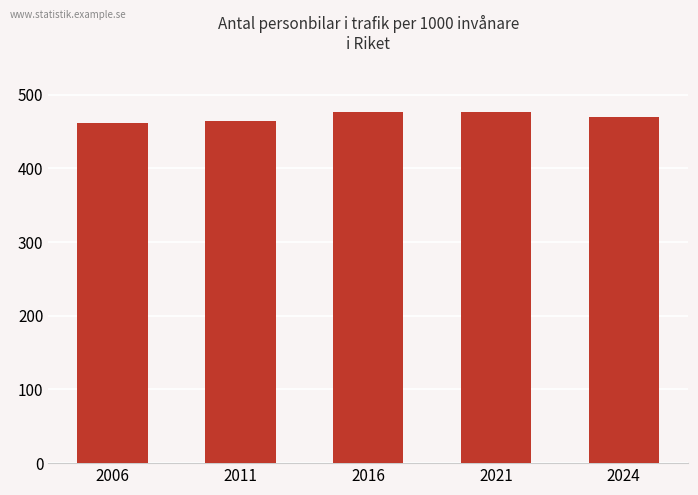

What is the ratio of the value at 2024 to the value at 2011?

1.0